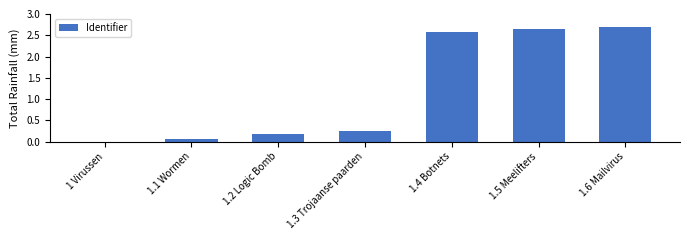

Where is the data nearest to the value 1?

1.3 Trojaanse paarden